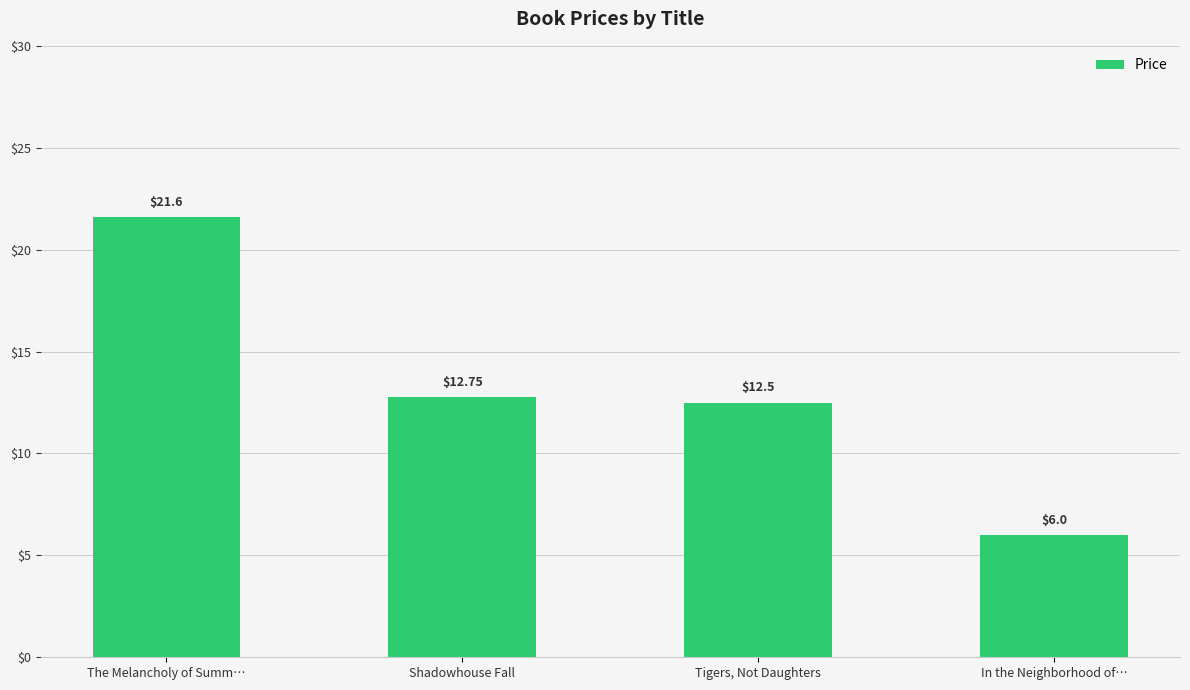

What is the greatest value displayed?

21.6